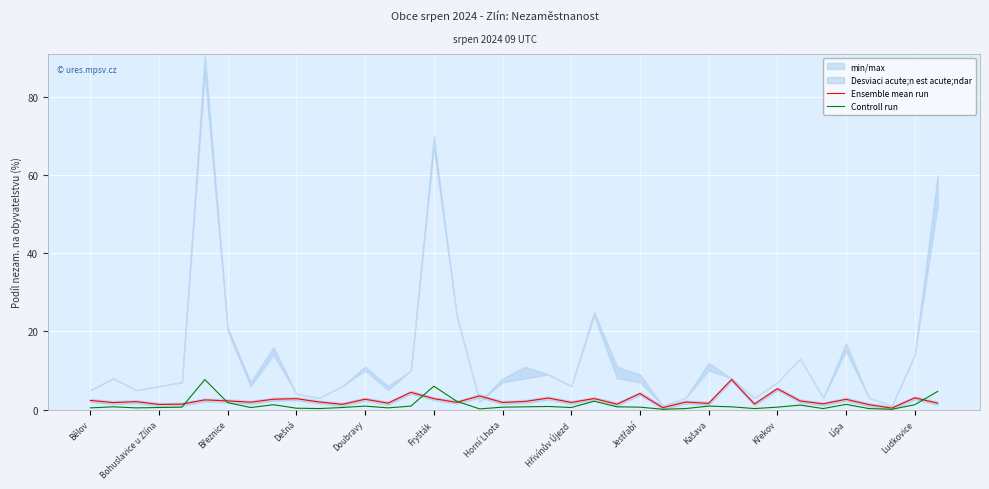

What is the minimum value shown in the chart?

0.1